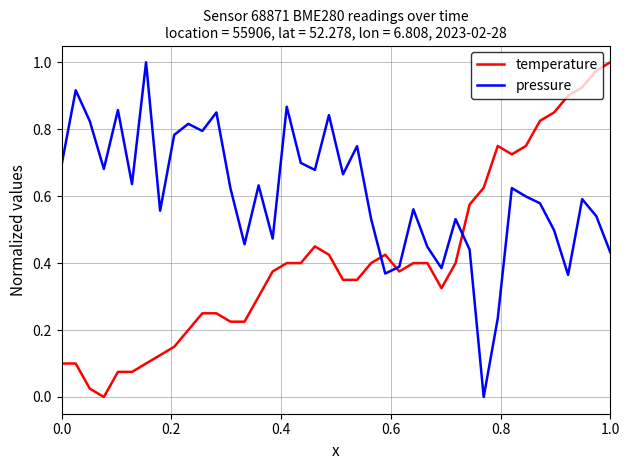

What is the sum of all pressure values?

24.2